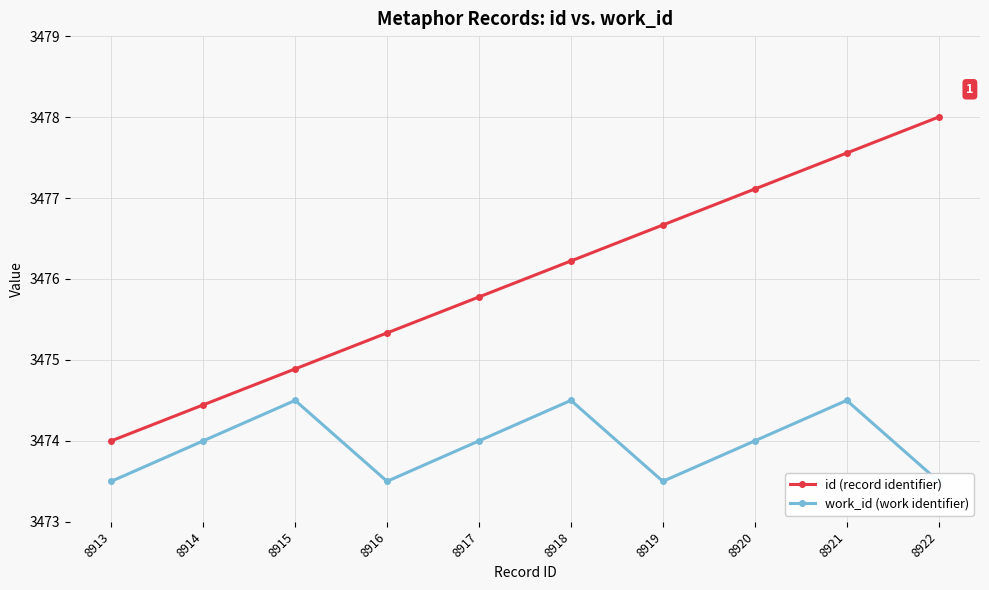

True or false: id (record identifier) has more than 2 points higher than both neighbors.

False